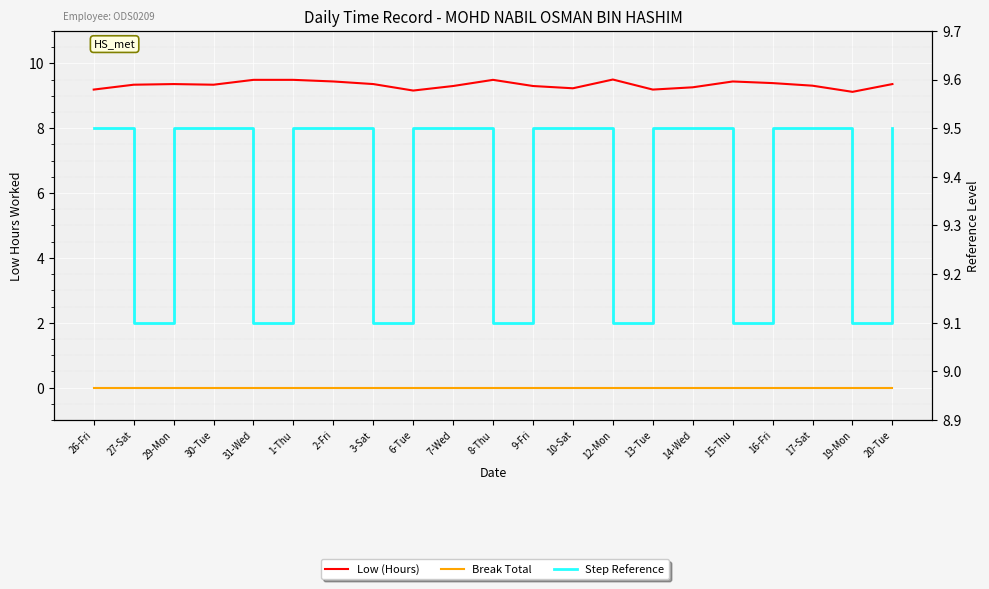

Is this an area chart (filled region under the line)?

No